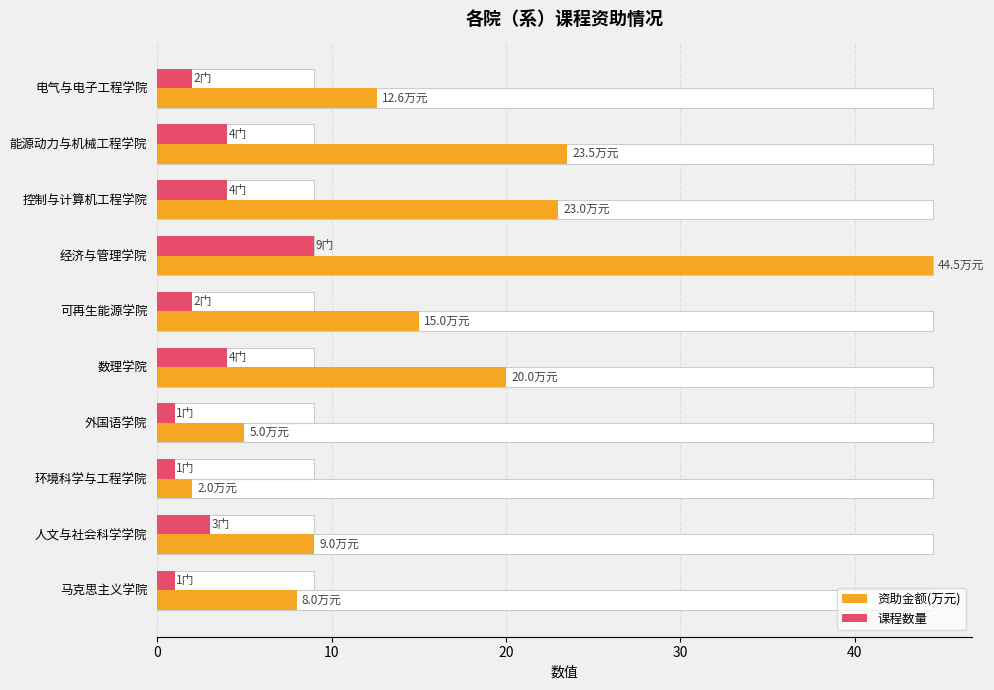

What are all the series names shown in the legend?

资助金额(万元), 课程数量